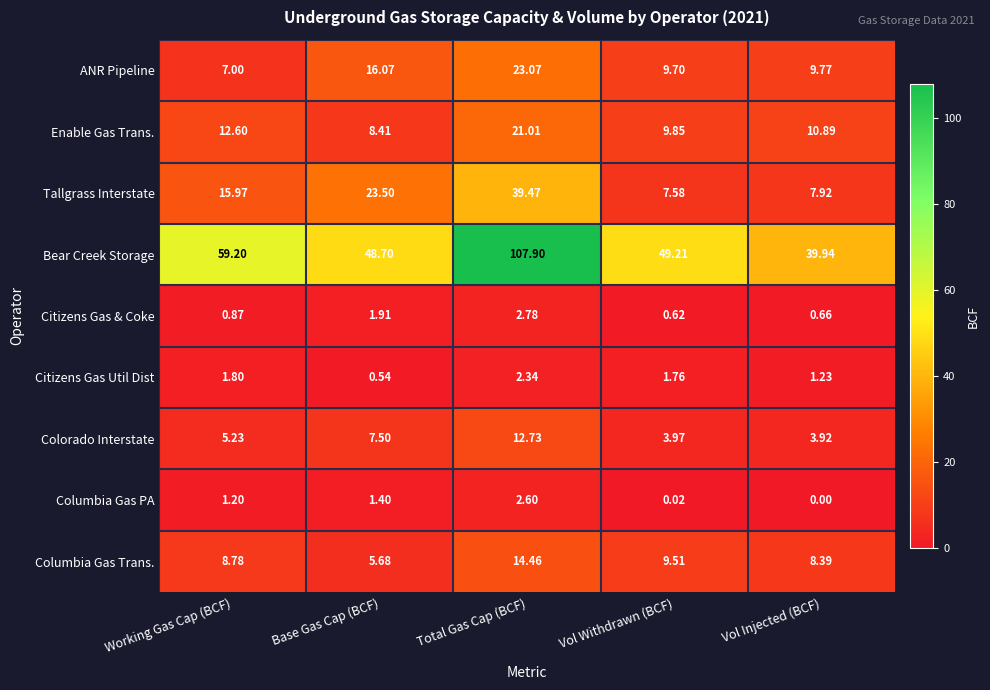

Rank the series by their maximum value, from highest to lowest.

Bear Creek Storage, Tallgrass Interstate, ANR Pipeline, Enable Gas Trans., Columbia Gas Trans., Colorado Interstate, Citizens Gas & Coke, Columbia Gas PA, Citizens Gas Util Dist